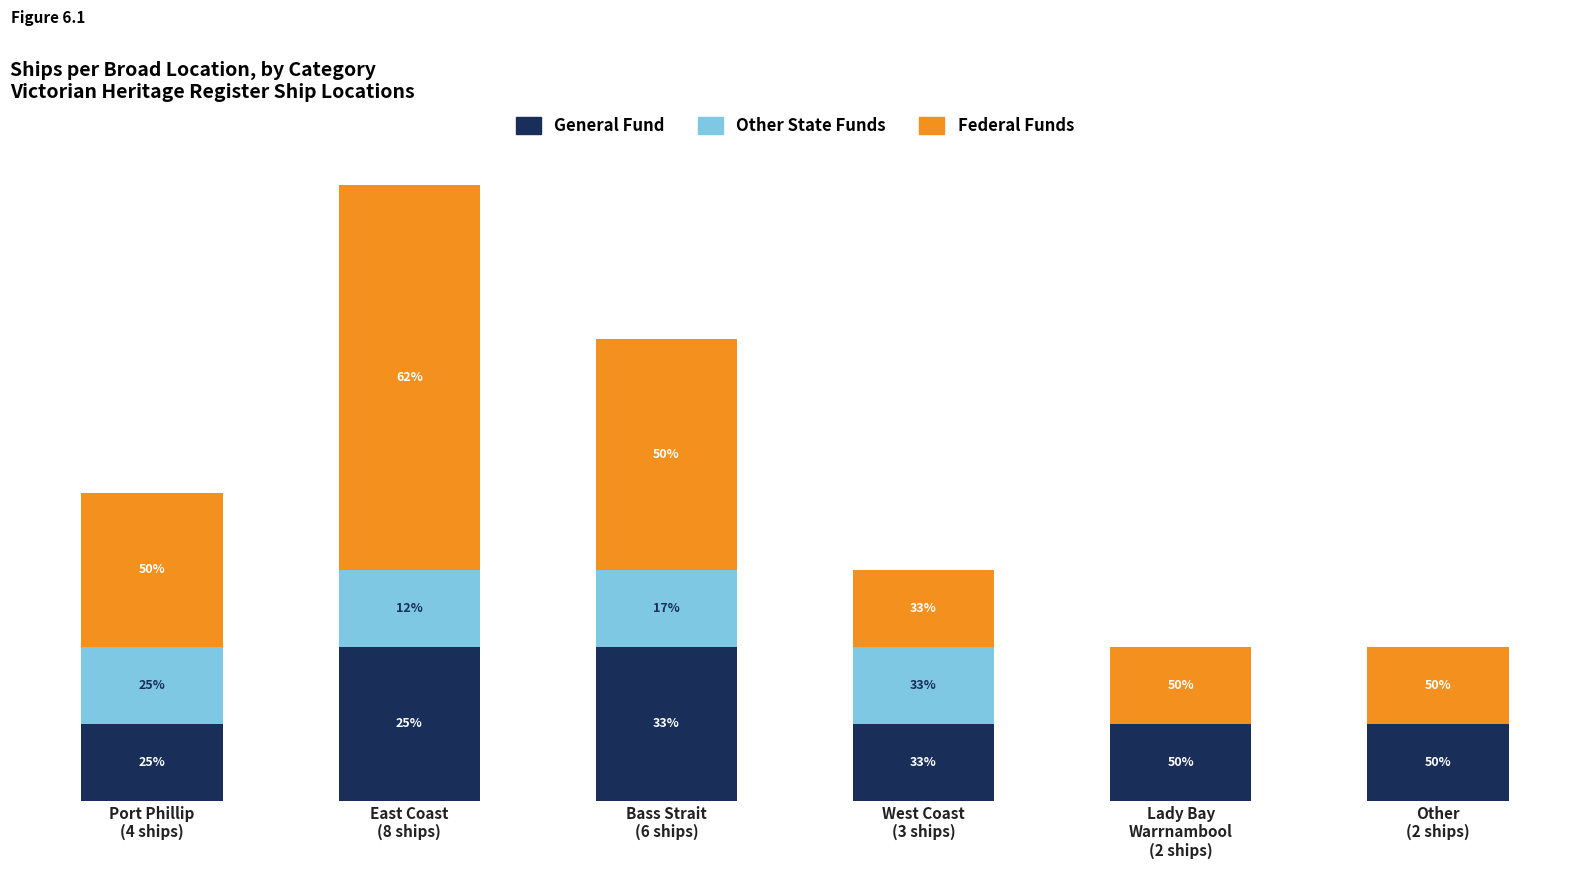

The value of Other State Funds at East Coast
(8 ships) is 0. True or false?

False